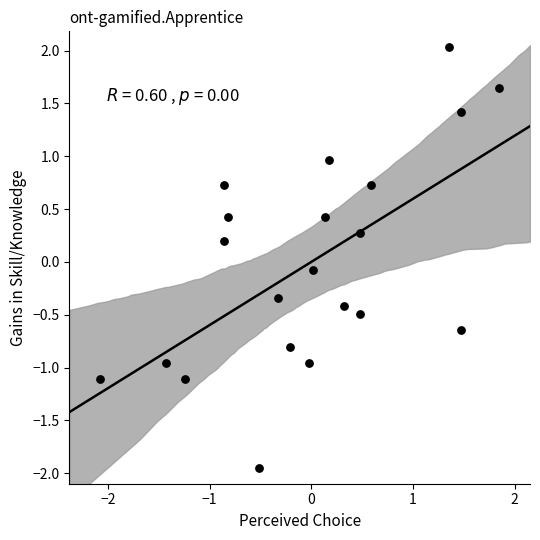

What is the range of X values (max minus min)?

3.9